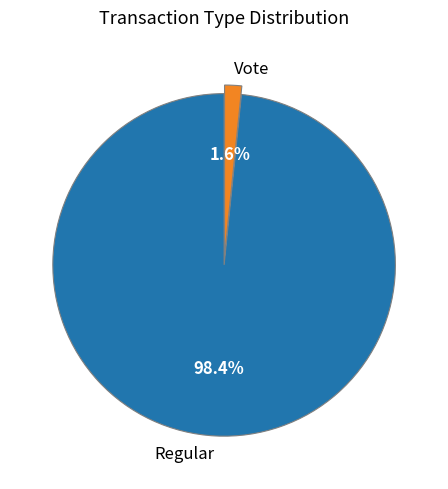

Does Vote account for over 50% of the chart?

No